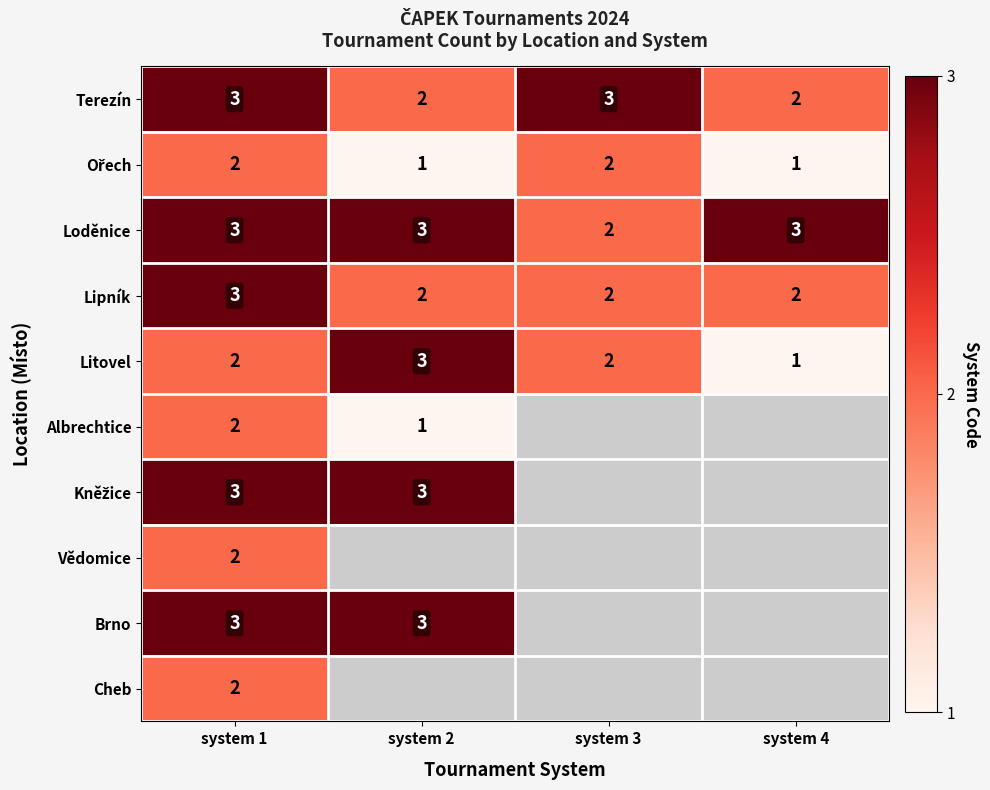

What is the total value across all series at system 1?

25